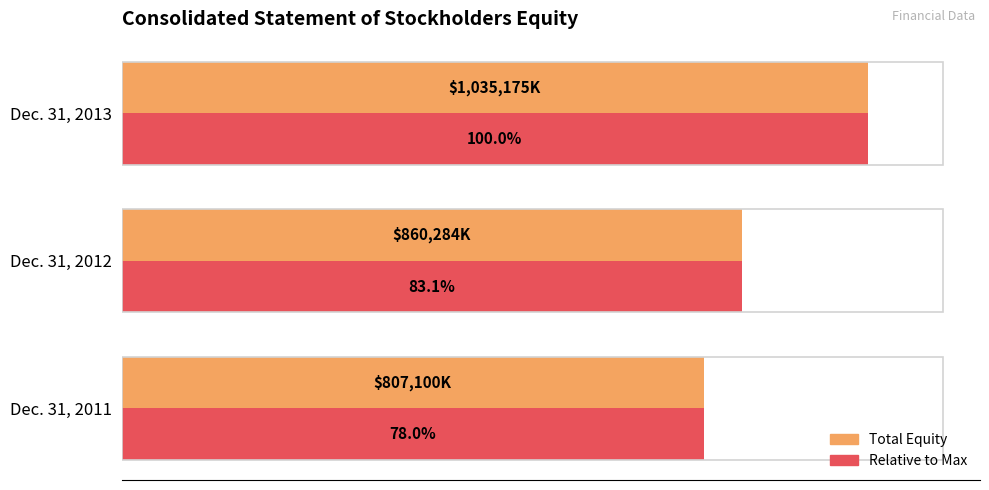

What is the difference between the maximum and minimum values in the Total Equity series?

228075